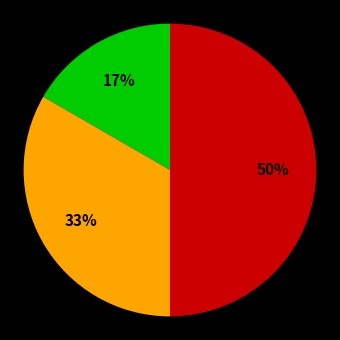

To the nearest percent, what is the difference between the largest and smallest slice percentages?

33%